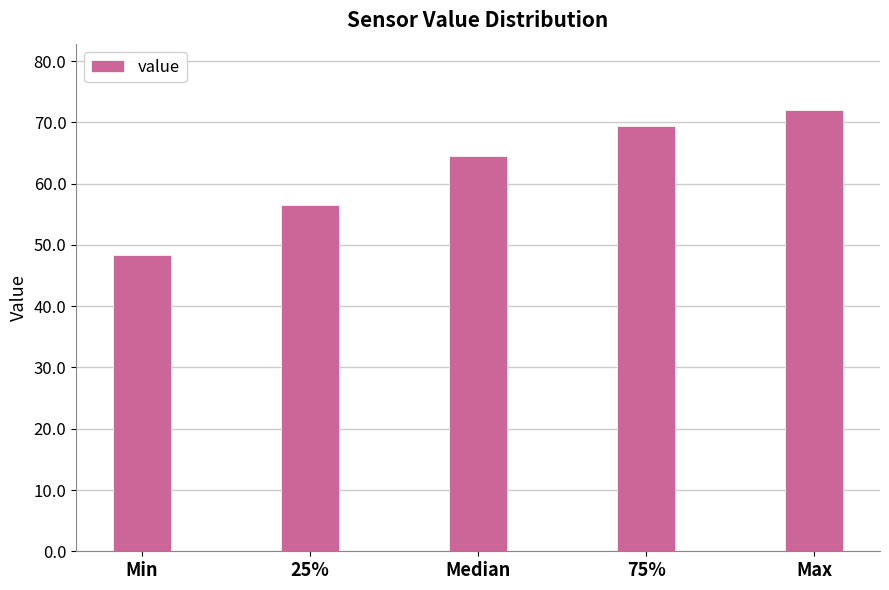

Reading right to left, list all the values displayed in this chart.

72.0	69.5	64.5	56.5	48.4